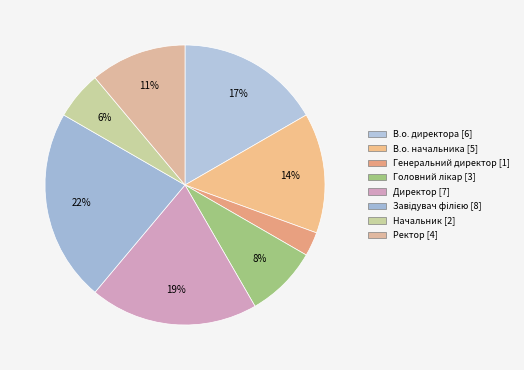

Does Завідувач філією represent more than half of the total?

No